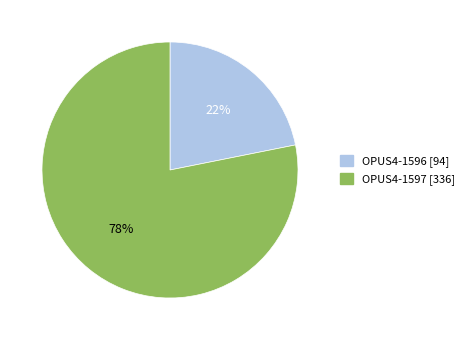

What is the ratio of the value at OPUS4-1596 [94] to the value at OPUS4-1597 [336]?

0.3